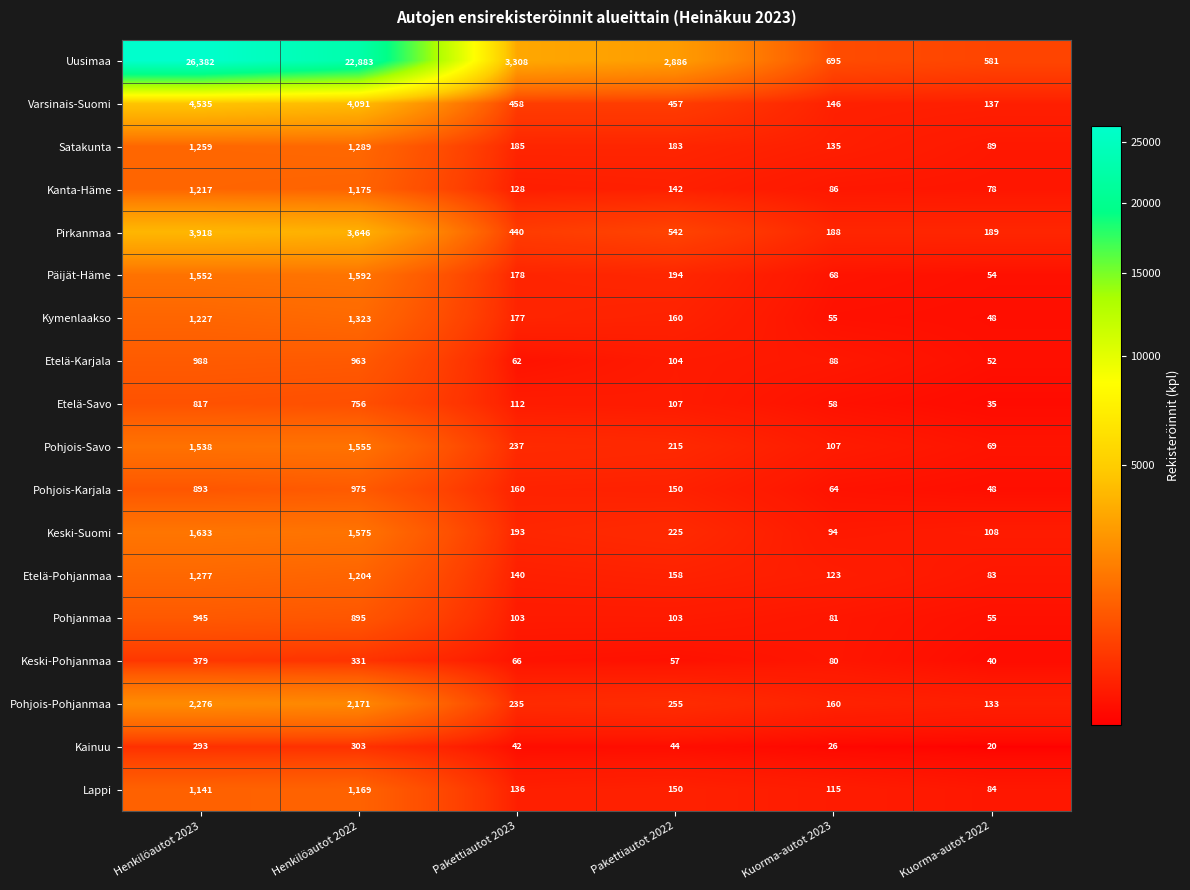

Rank the categories by Keski-Pohjanmaa value from highest to lowest.

Henkilöautot 2023, Henkilöautot 2022, Kuorma-autot 2023, Pakettiautot 2023, Pakettiautot 2022, Kuorma-autot 2022